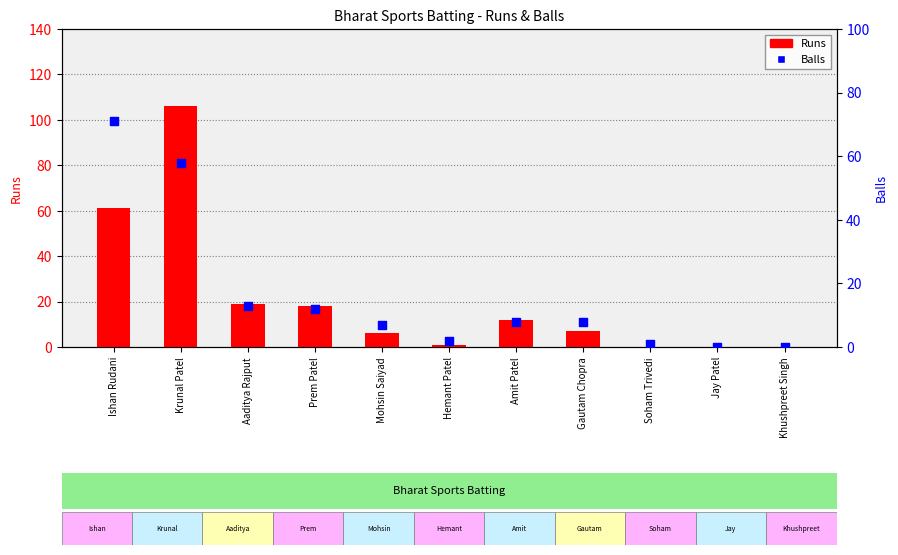

At how many categories does at least one series exceed 6?

7